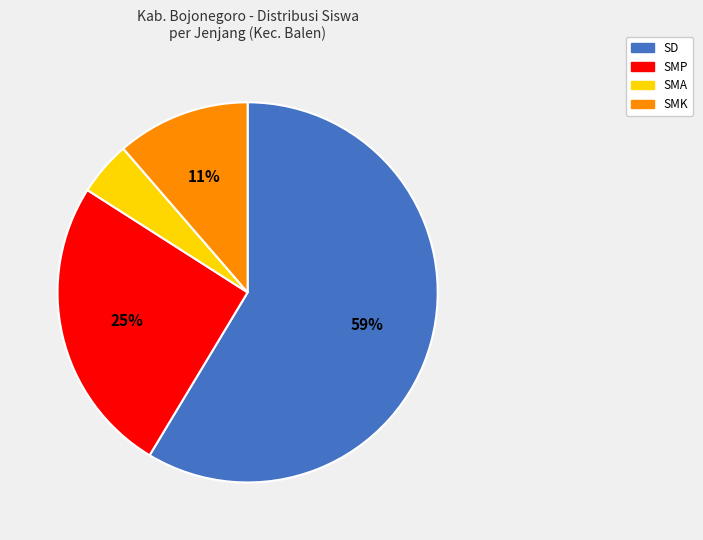

Rank the categories by value from highest to lowest.

SD, SMP, SMK, SMA